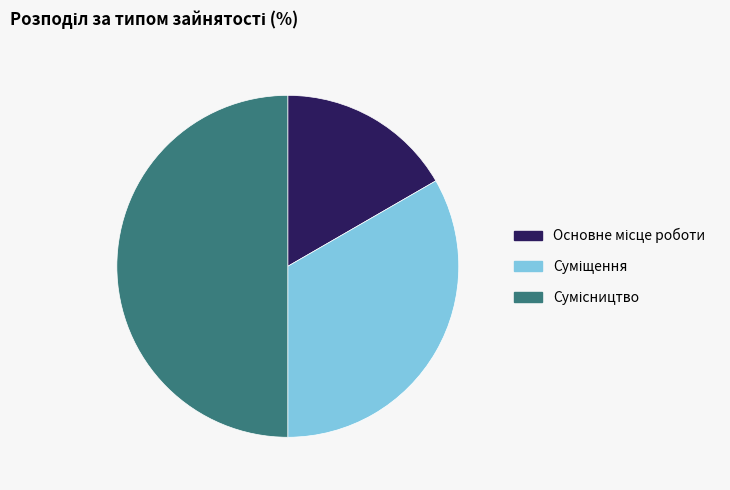

To the nearest percent, what is the difference between the largest and smallest slice percentages?

33%